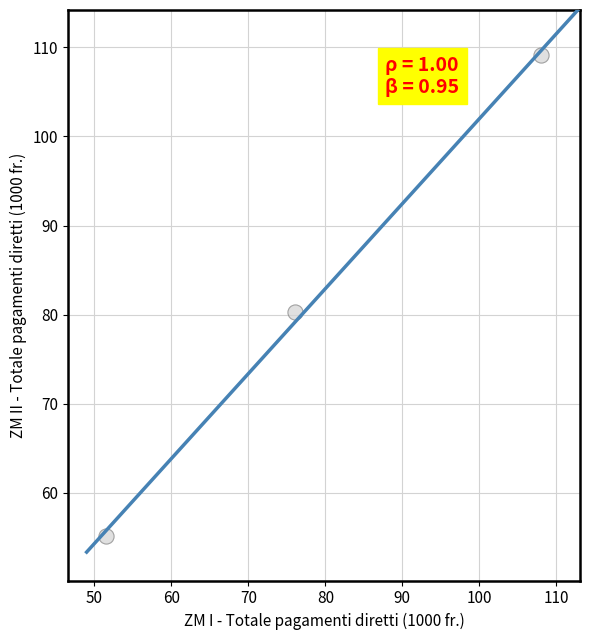

What is the range of Y values (max minus min)?

54.0